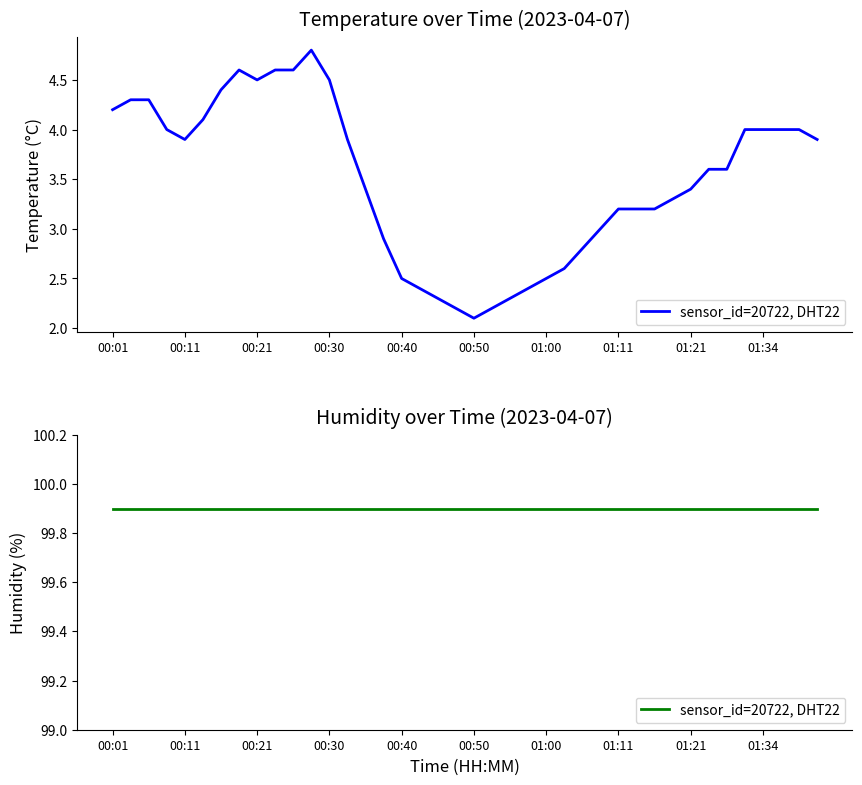

Is it true that the value at 00:21 is 7.5?

False